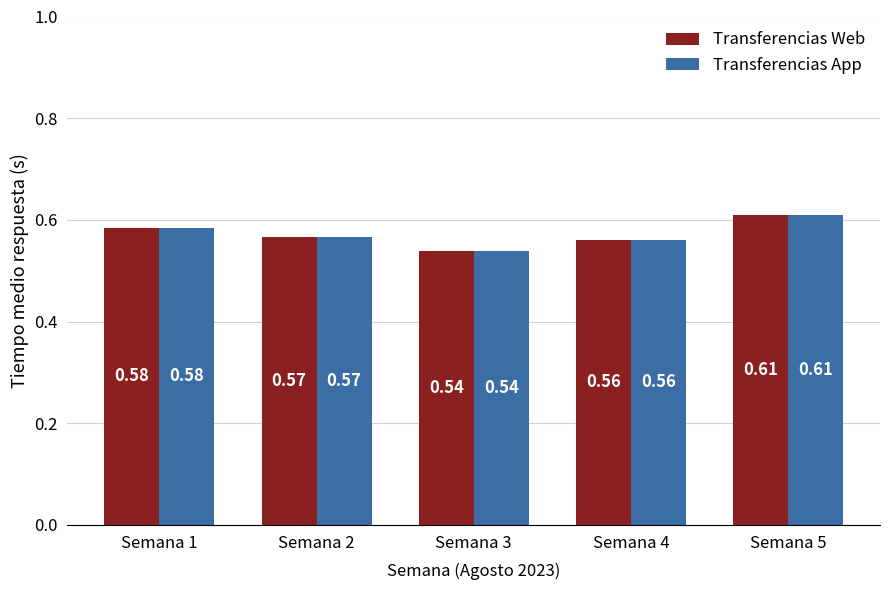

List the labels in order of Transferencias Web value, smallest first.

Semana 3, Semana 4, Semana 2, Semana 1, Semana 5